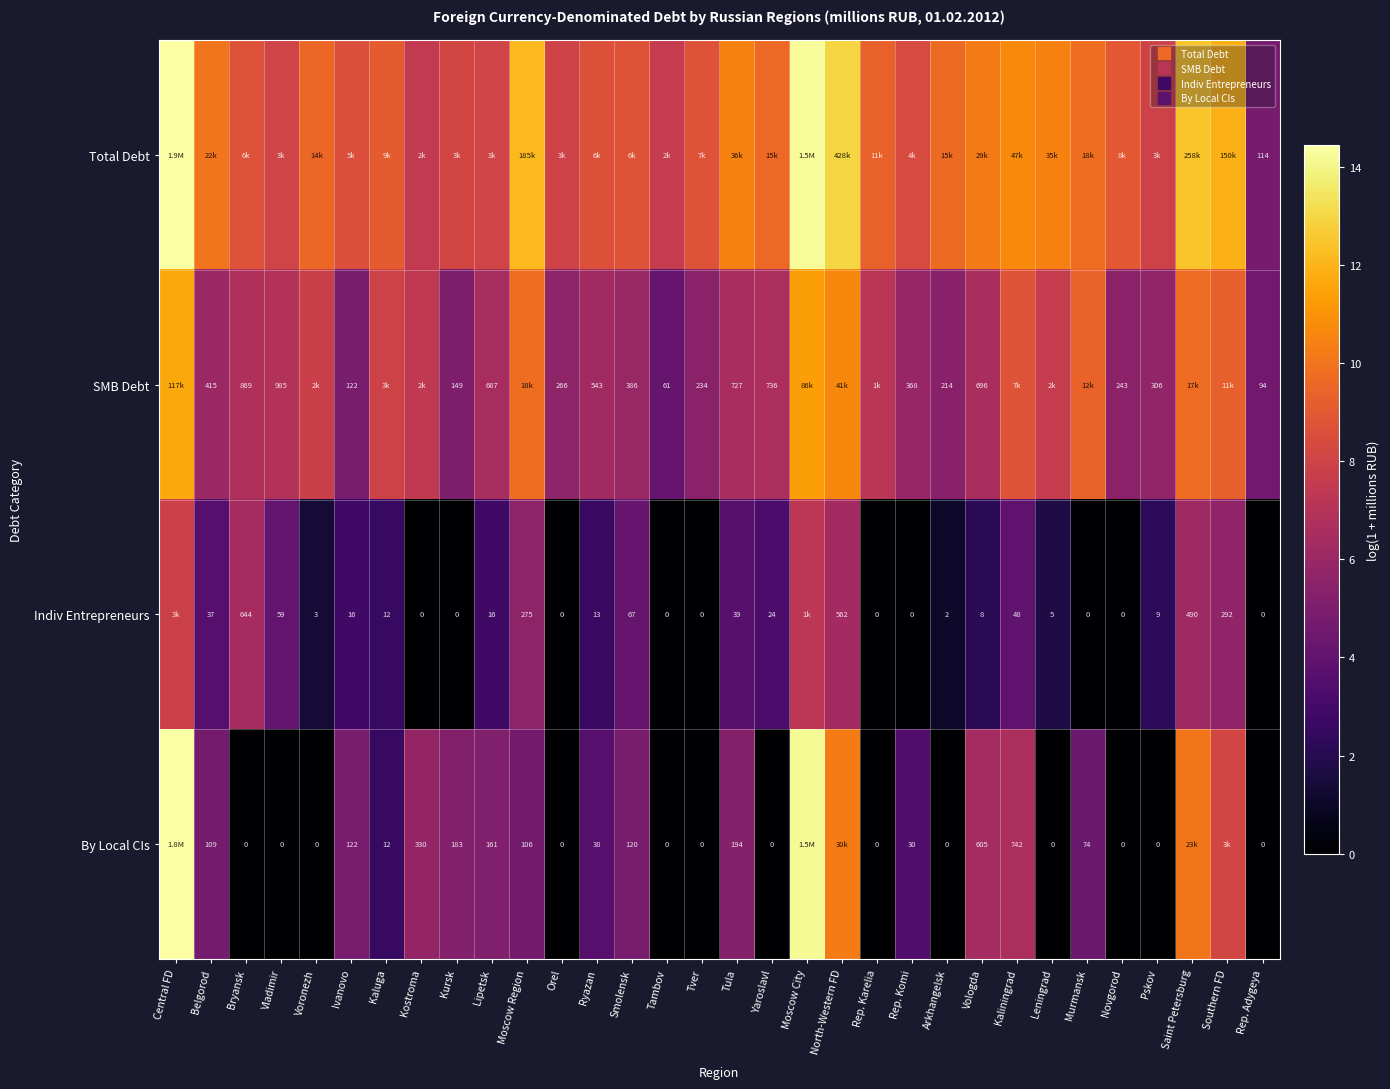

Is the value of Total Debt at Saint Petersburg greater than the value of Indiv Entrepreneurs at Tambov?

Yes